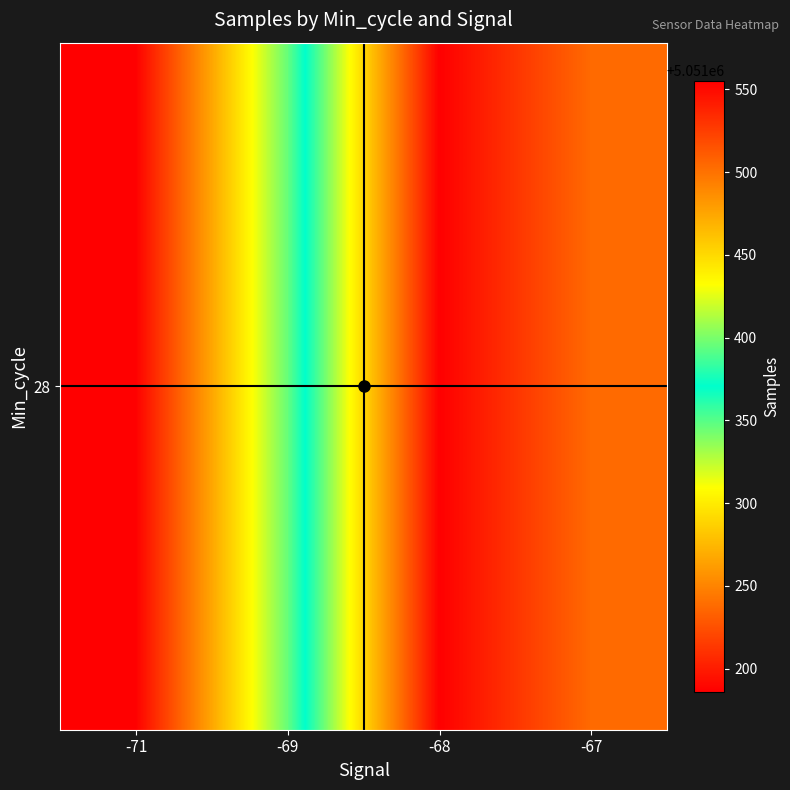

What is the approximate value at -68?

5051555.3